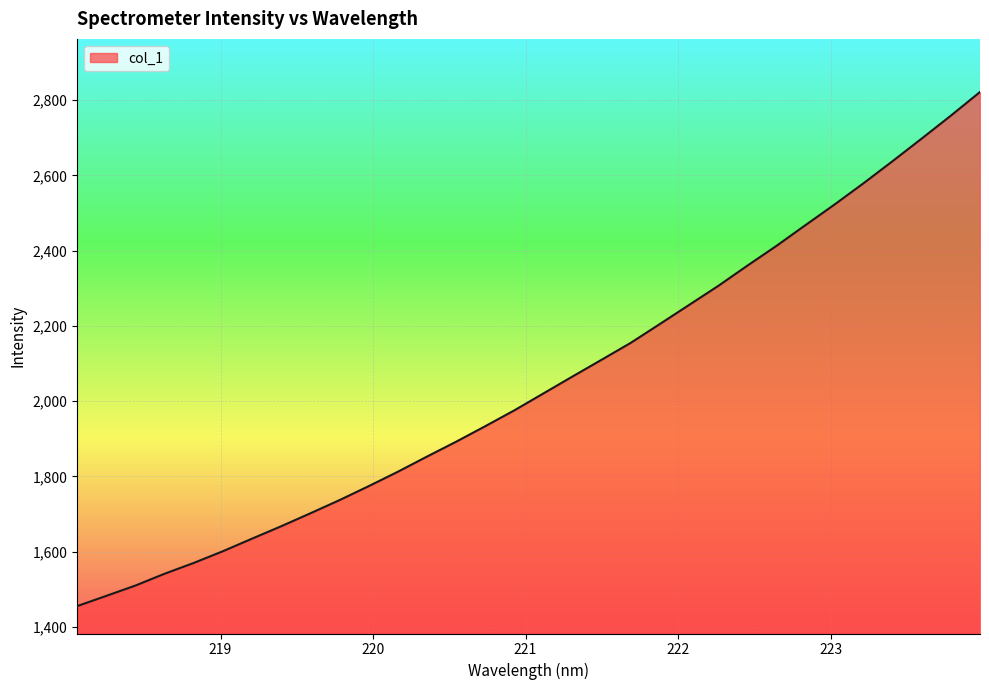

What is the minimum value shown in the chart?

1455.6